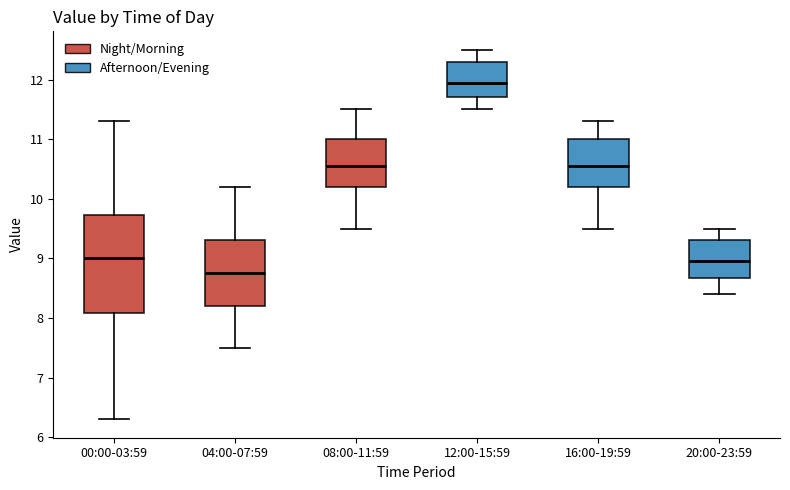

Reading left to right, read every box against the y-axis: the position of its median line, the range the box covers, and the ends of its whiskers. The values are not printed on the chart, so give them approximately, as read against the axis.

00:00-03:59: median 9.0, box 8.1 to 9.7, whiskers 6.3 to 11.3
04:00-07:59: median 8.8, box 8.2 to 9.3, whiskers 7.5 to 10.2
08:00-11:59: median 10.6, box 10.2 to 11.0, whiskers 9.5 to 11.5
12:00-15:59: median 12.0, box 11.7 to 12.3, whiskers 11.5 to 12.5
16:00-19:59: median 10.6, box 10.2 to 11.0, whiskers 9.5 to 11.3
20:00-23:59: median 9.0, box 8.7 to 9.3, whiskers 8.4 to 9.5